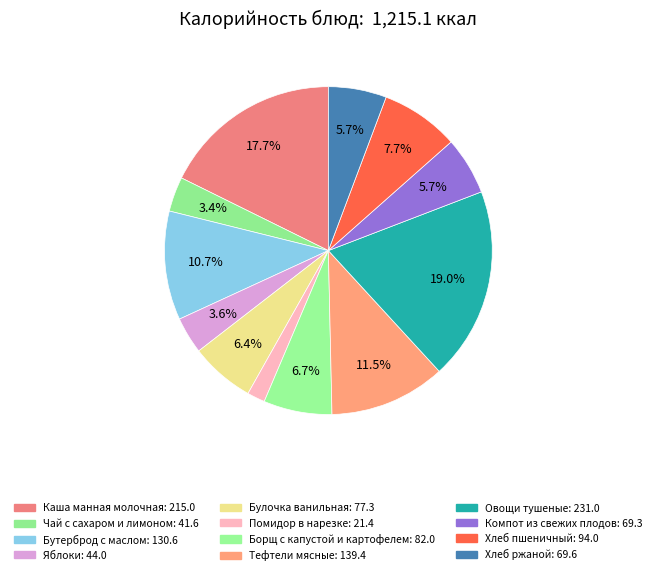

Between Каша манная молочная and Хлеб пшеничный, which is larger?

Каша манная молочная